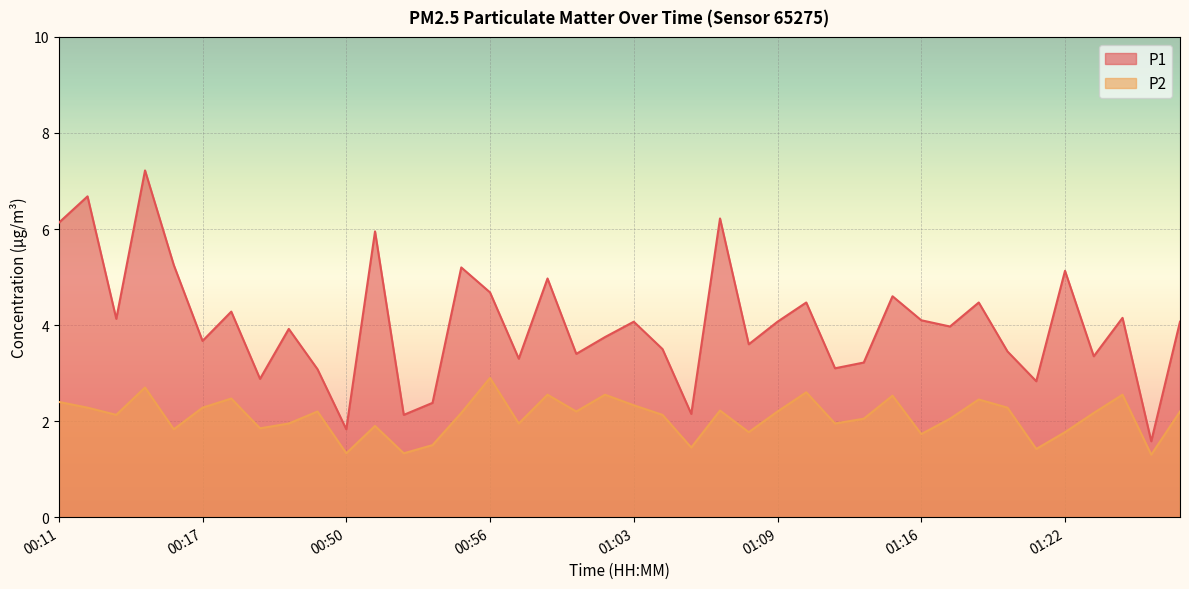

What is the average value of the P1 series?

4.0